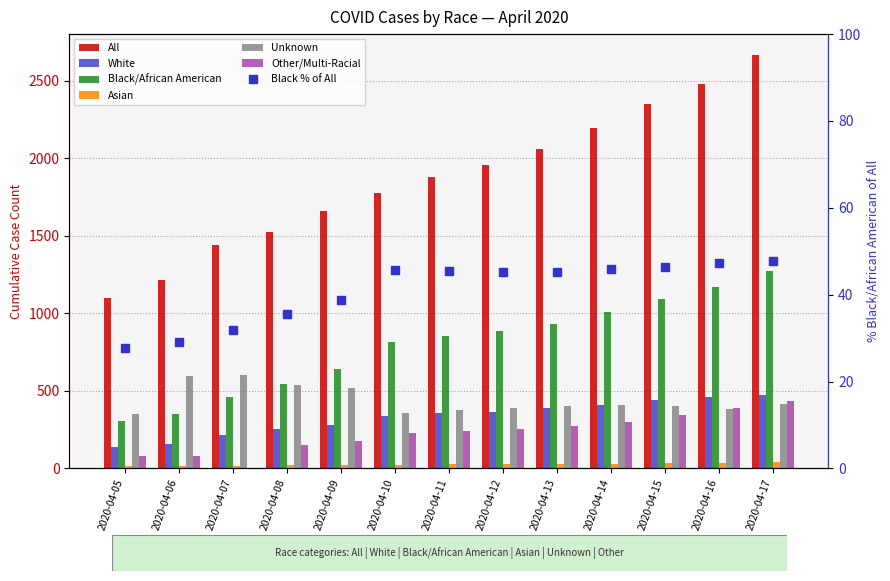

Reading left to right, what are all the values shown in this chart?

All: 1097	1211	1440	1523	1660	1778	1875	1955	2058	2197	2350	2476	2666
White: 135	154	218	253	281	339	354	365	388	411	439	461	473
Black/African American: 303	353	460	542	642	812	852	884	932	1009	1089	1171	1271
Asian: 12	14	18	20	21	24	26	29	30	31	35	36	38
Unknown: 349	596	604	536	516	355	379	391	400	410	404	383	413
Other/Multi-Racial: 78	80	1	153	179	226	242	256	275	300	345	386	431